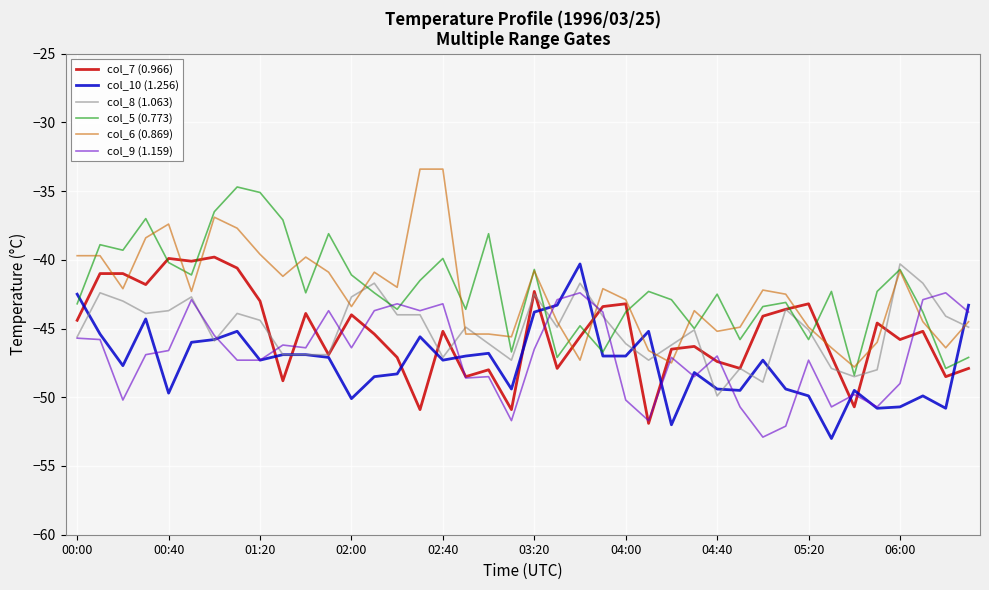

What is the sum of all col_5 (0.773) values?

-1686.9